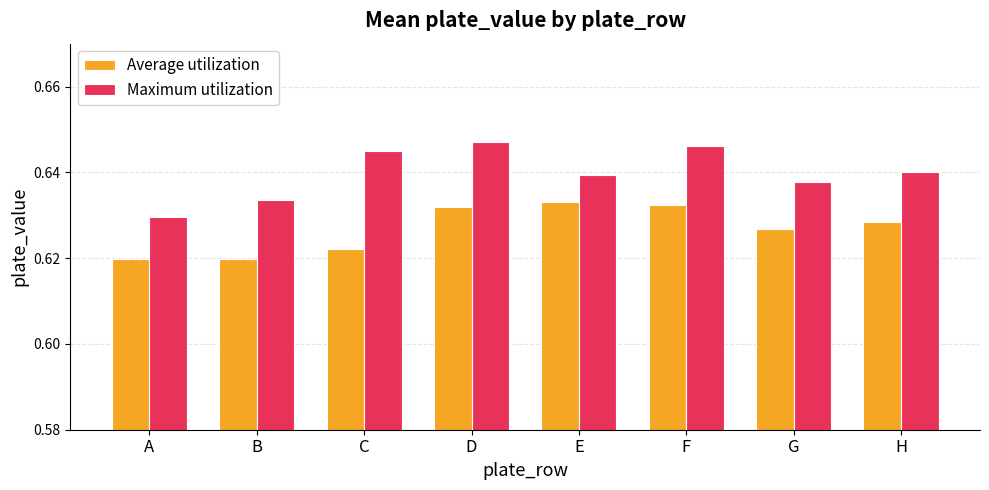

Rank the series by their maximum value, from lowest to highest.

Average utilization, Maximum utilization